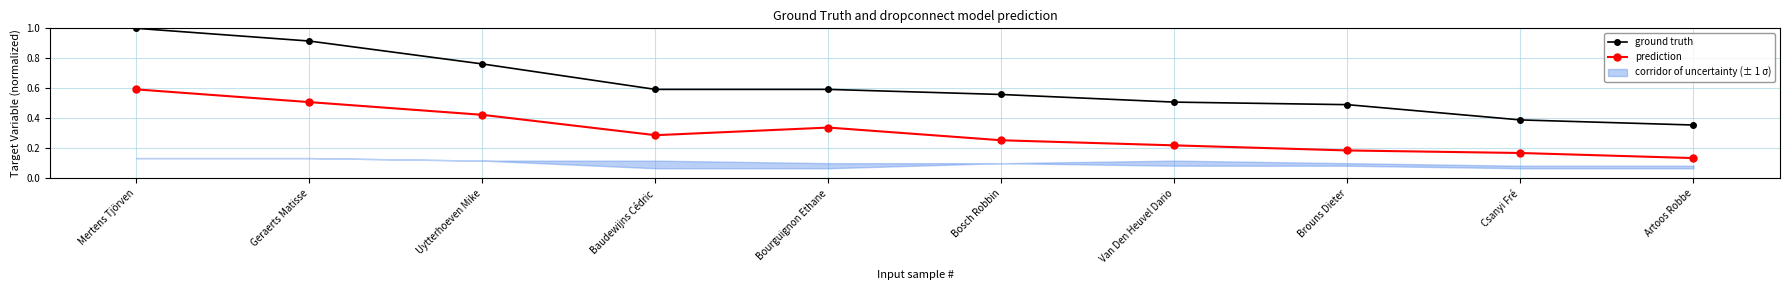

How many lines are shown in the chart?

2